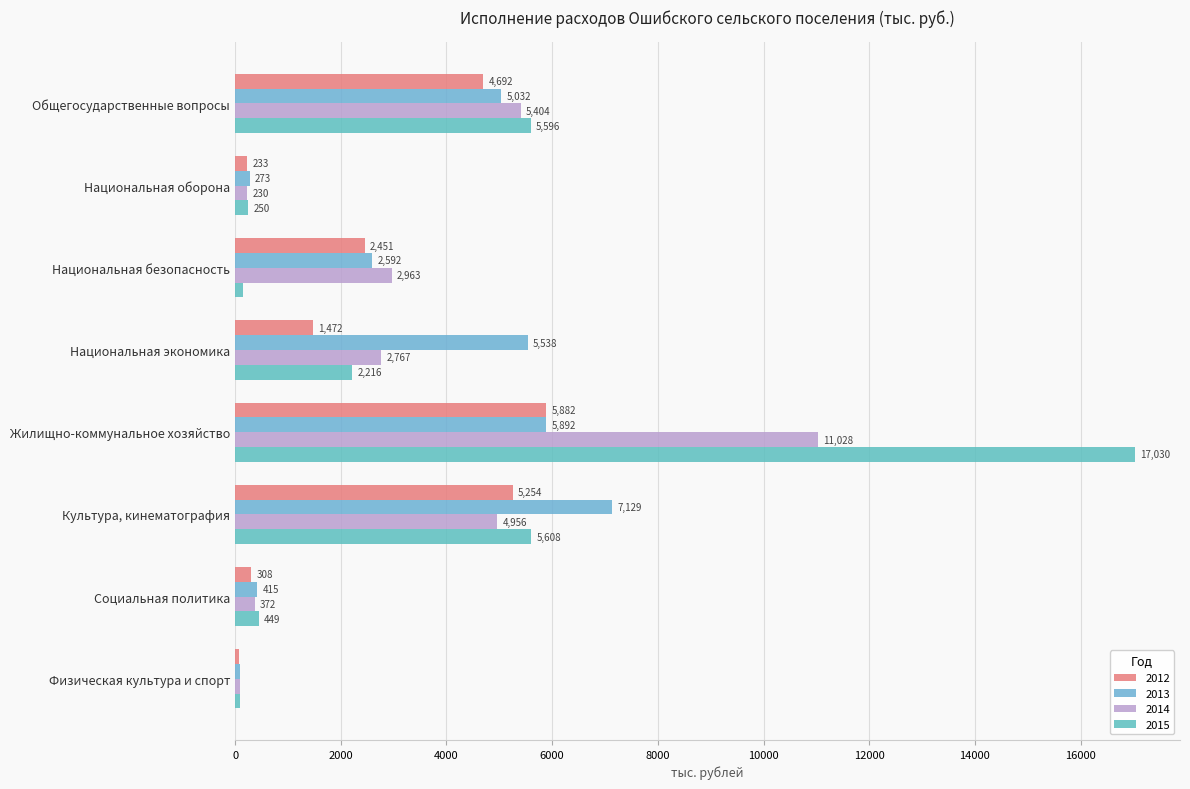

Is the value of 2013 at Национальная экономика greater than the value of 2014 at Физическая культура и спорт?

Yes